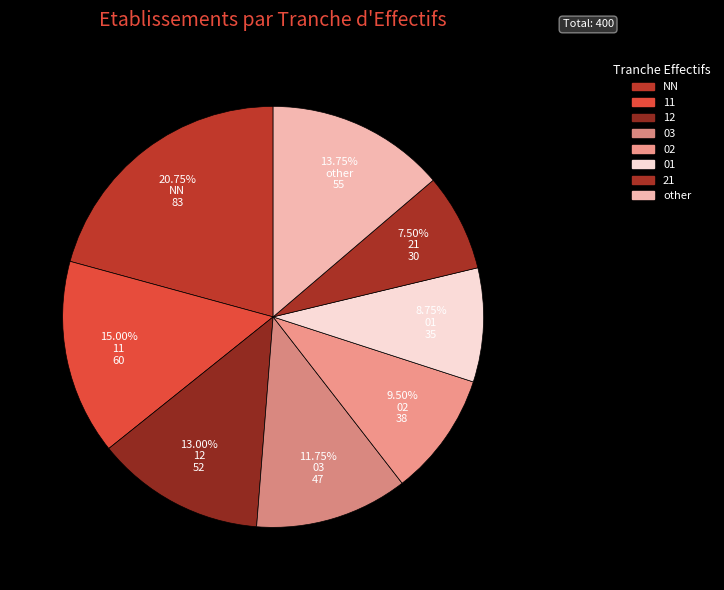

Count the number of slices in the pie.

8